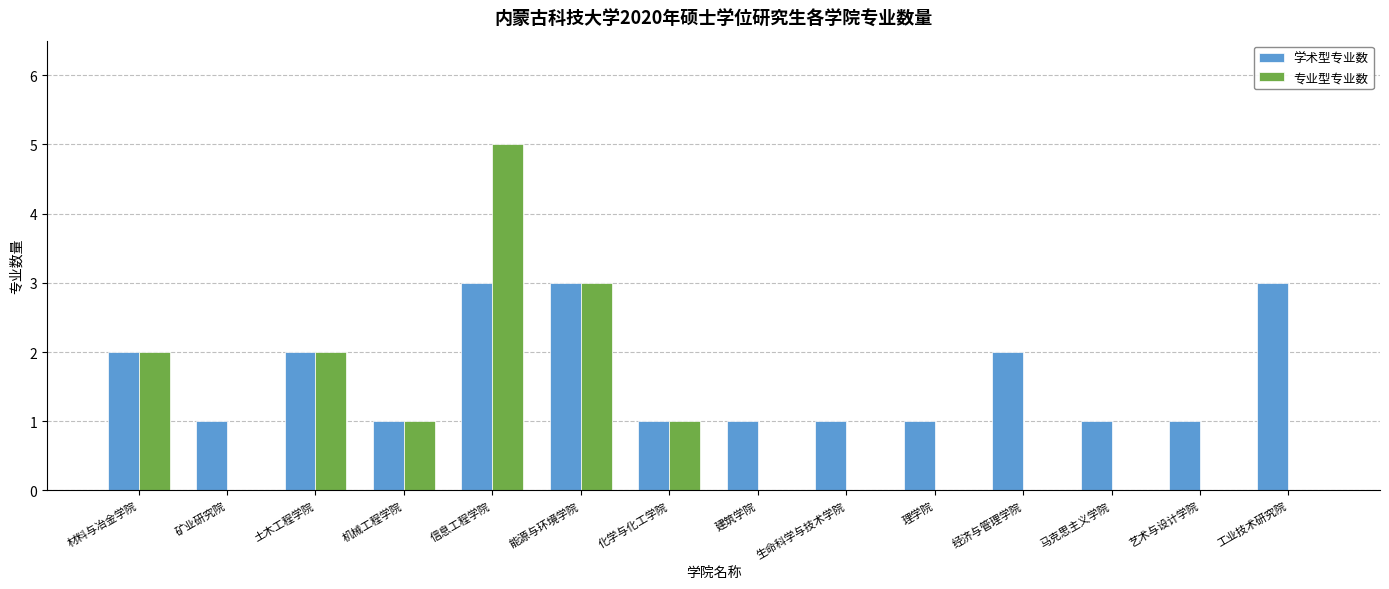

At which label does 专业型专业数 reach its peak?

信息工程学院